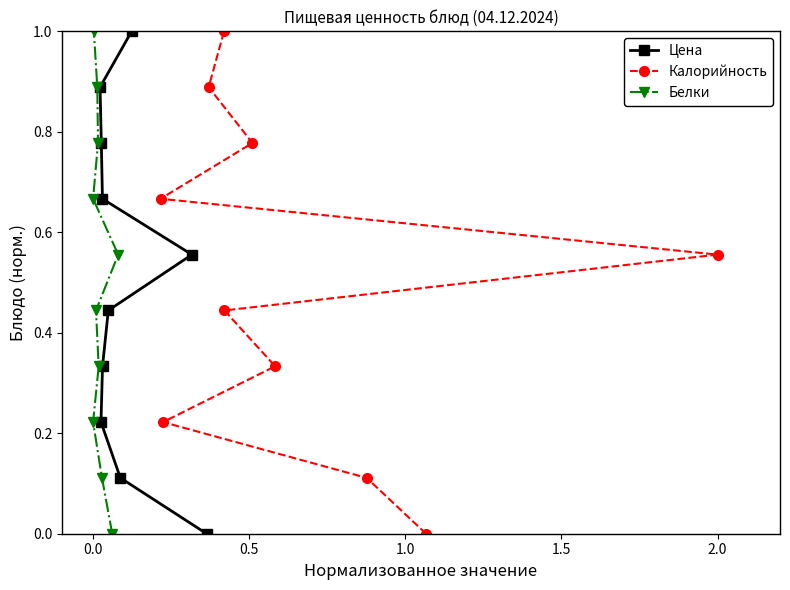

What is the difference between the second highest and second lowest values in the Калорийность series?

0.8